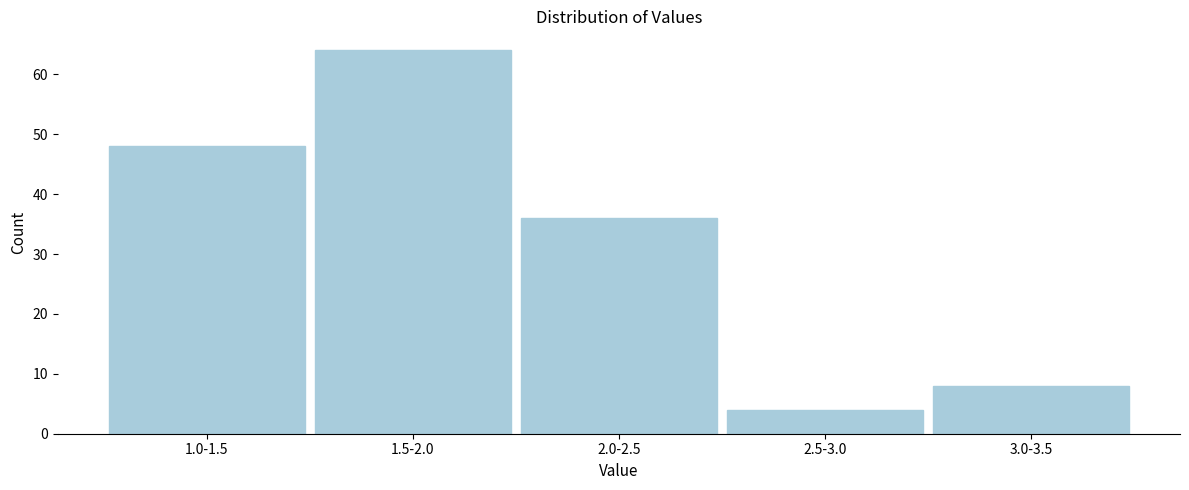

Reading right to left, what are all the values shown in this chart?

8	4	36	64	48